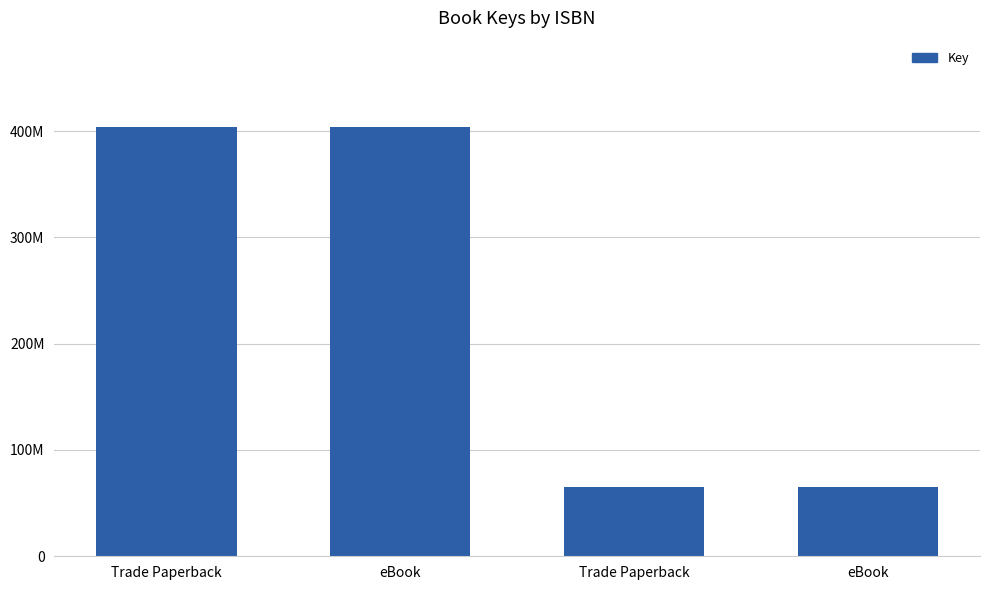

Reading right to left, list all the values displayed in this chart.

65375618	65375618	404279768	404279768